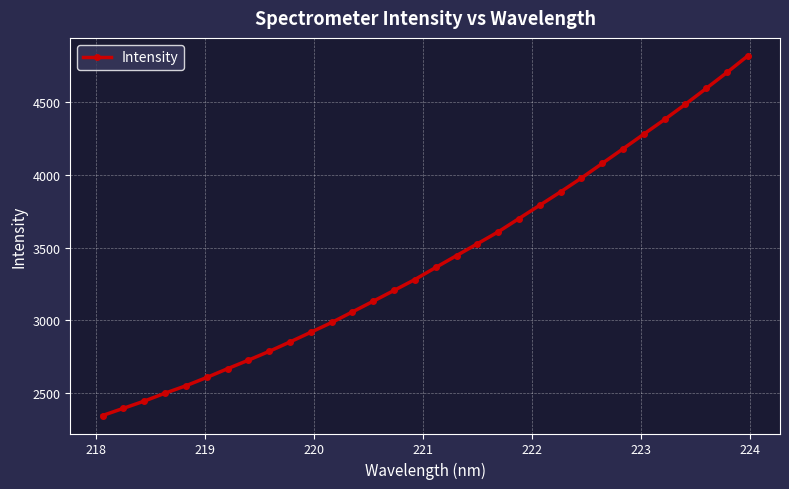

What is the value of the 8th point from the left?

2727.3